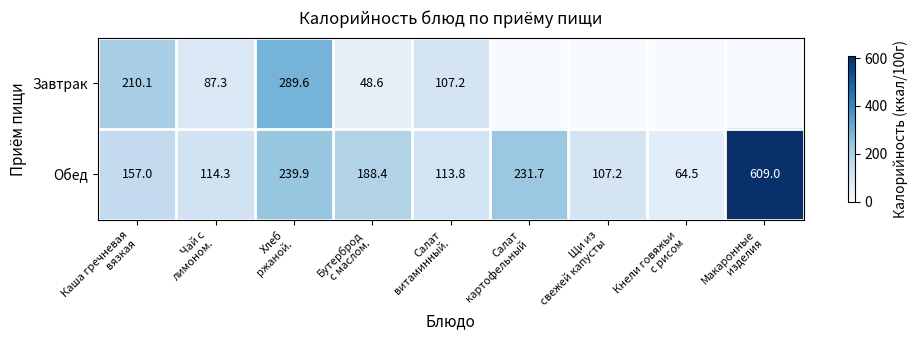

What is the average value of the Обед series?

202.9